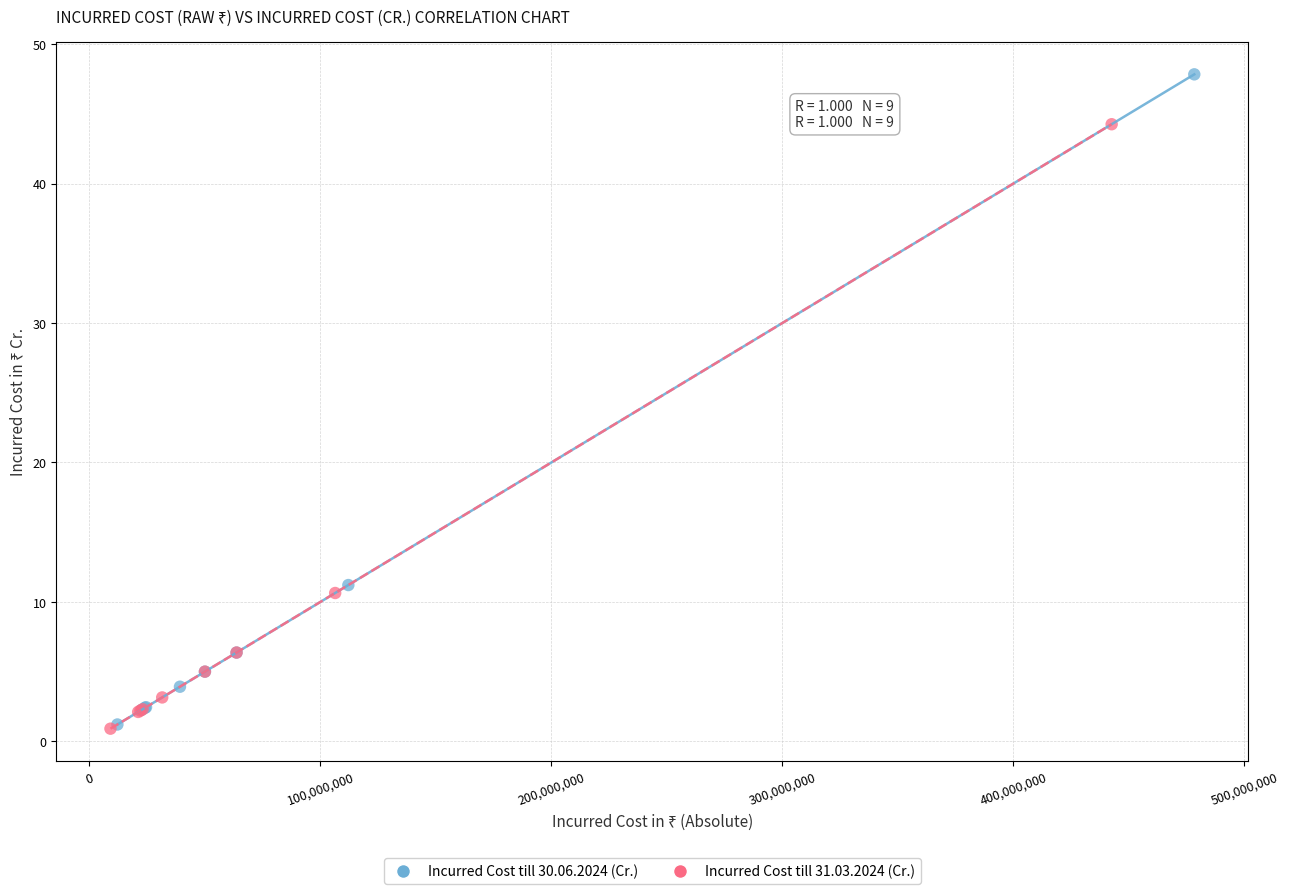

Which series reaches the maximum Y coordinate?

Incurred Cost till 30.06.2024 (Cr.)